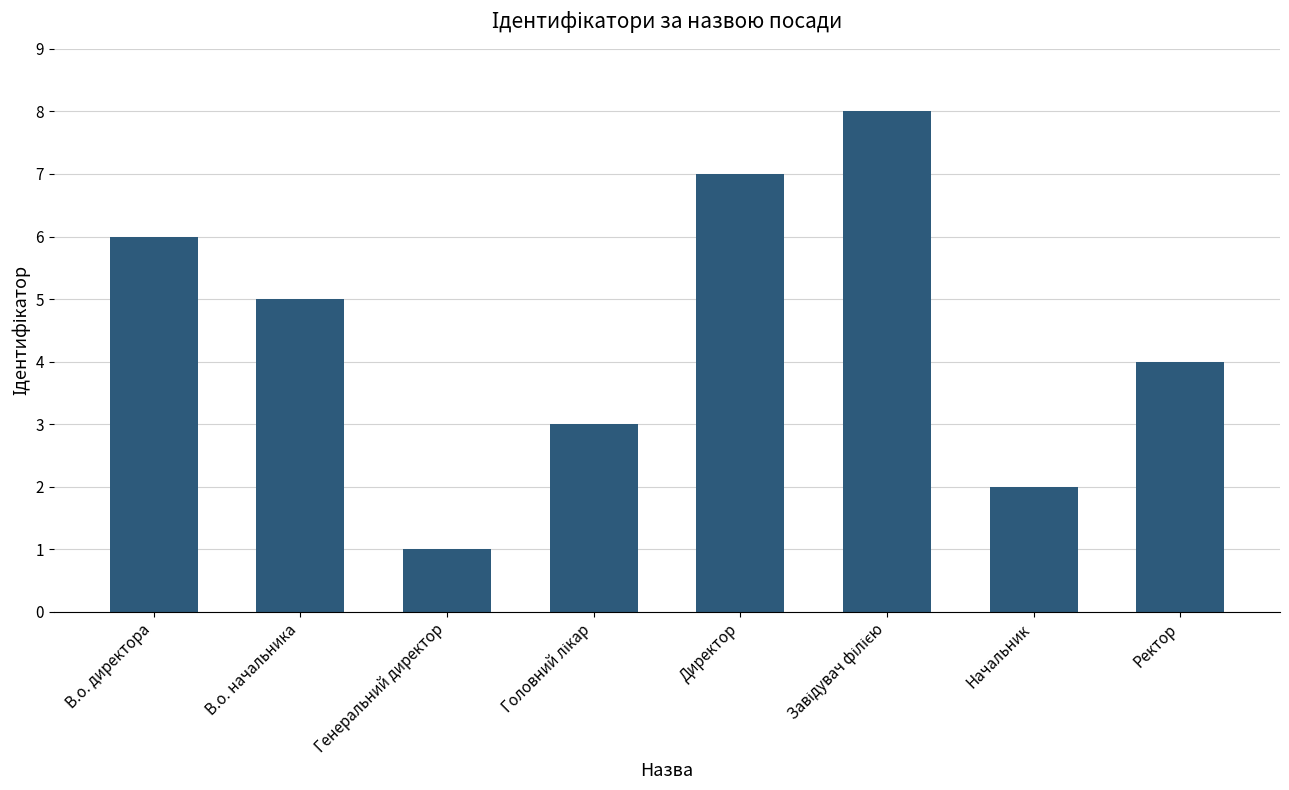

Reading left to right, extract all data points from this chart.

6	5	1	3	7	8	2	4